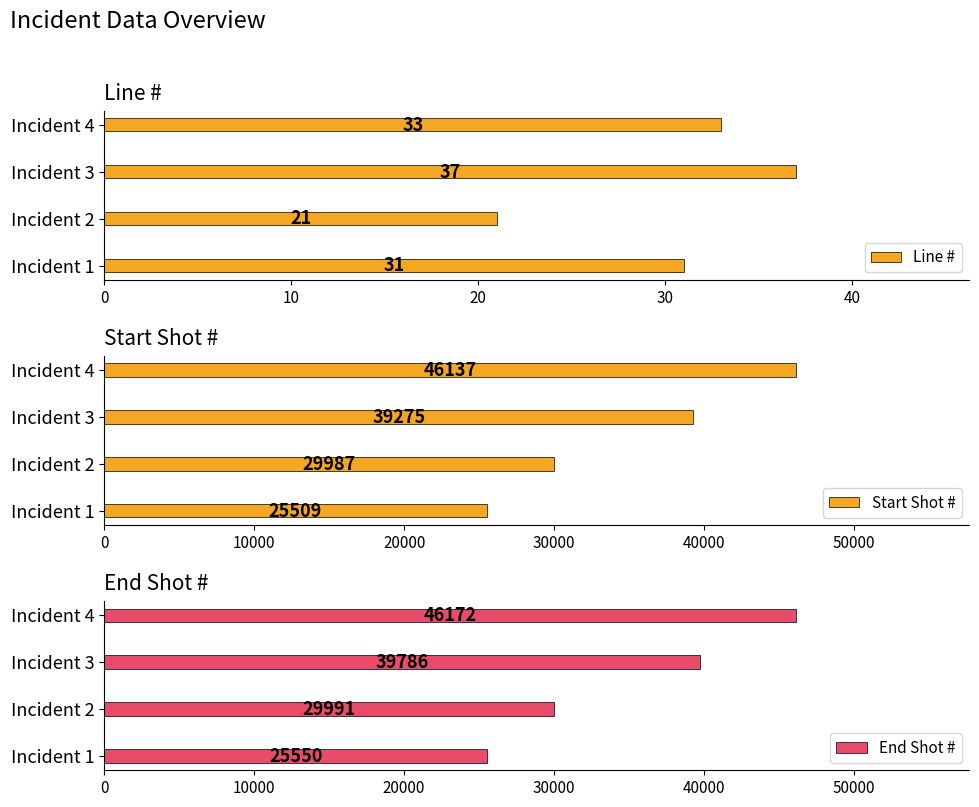

Count the Line # values in the range 31 to 37.

3